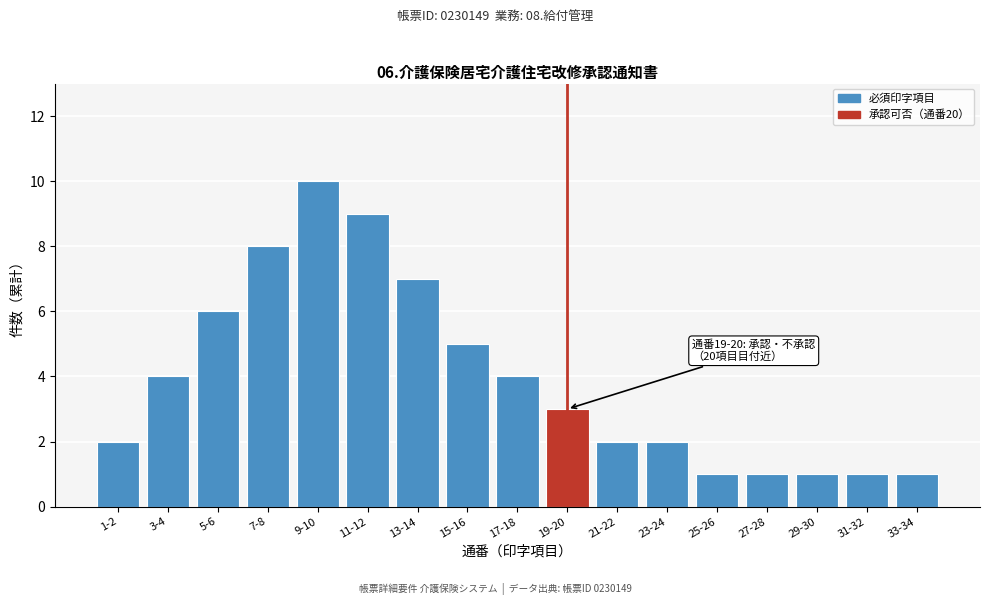

Reading left to right, transcribe all the data shown in this chart.

1-2=2	3-4=4	5-6=6	7-8=8	9-10=10	11-12=9	13-14=7	15-16=5	17-18=4	19-20=3	21-22=2	23-24=2	25-26=1	27-28=1	29-30=1	31-32=1	33-34=1